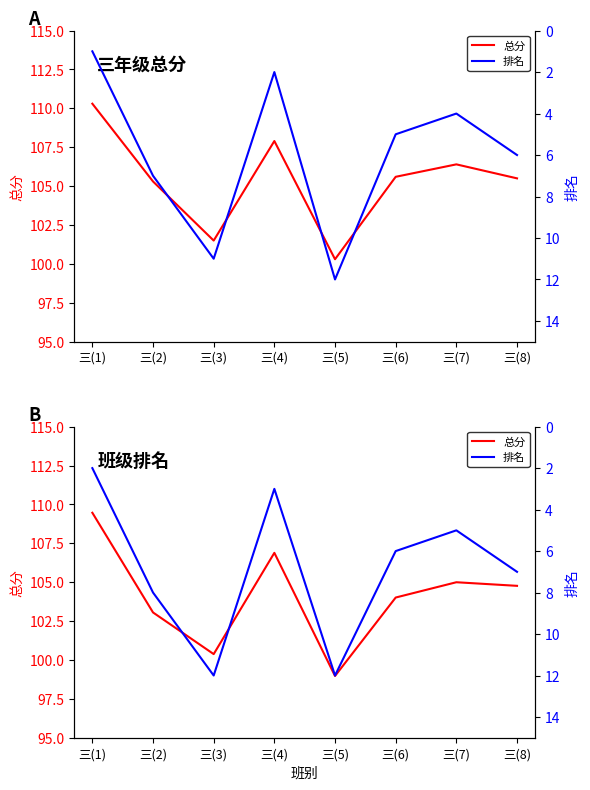

What is the value of the 排名 point at the 1st from the left?

2.0